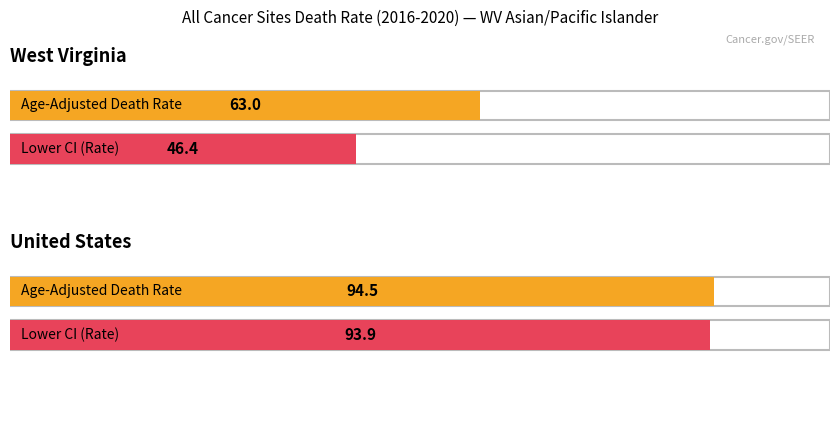

Which has a higher value, United States or West Virginia?

United States